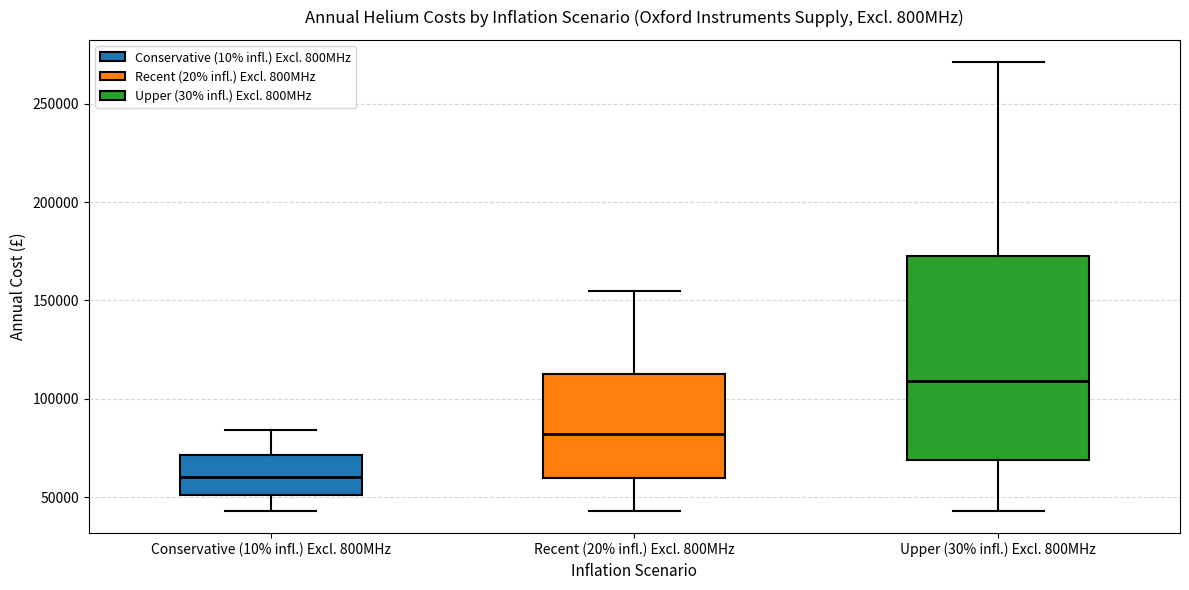

Reading left to right, read every box against the y-axis: the position of its median line, the range the box covers, and the ends of its whiskers. The values are not printed on the chart, so give them approximately, as read against the axis.

Conservative (10% infl.) Excl. 800MHz: median 60000, box 50000 to 70000, whiskers 45000 to 85000
Recent (20% infl.) Excl. 800MHz: median 80000, box 60000 to 115000, whiskers 45000 to 155000
Upper (30% infl.) Excl. 800MHz: median 110000, box 70000 to 170000, whiskers 45000 to 270000